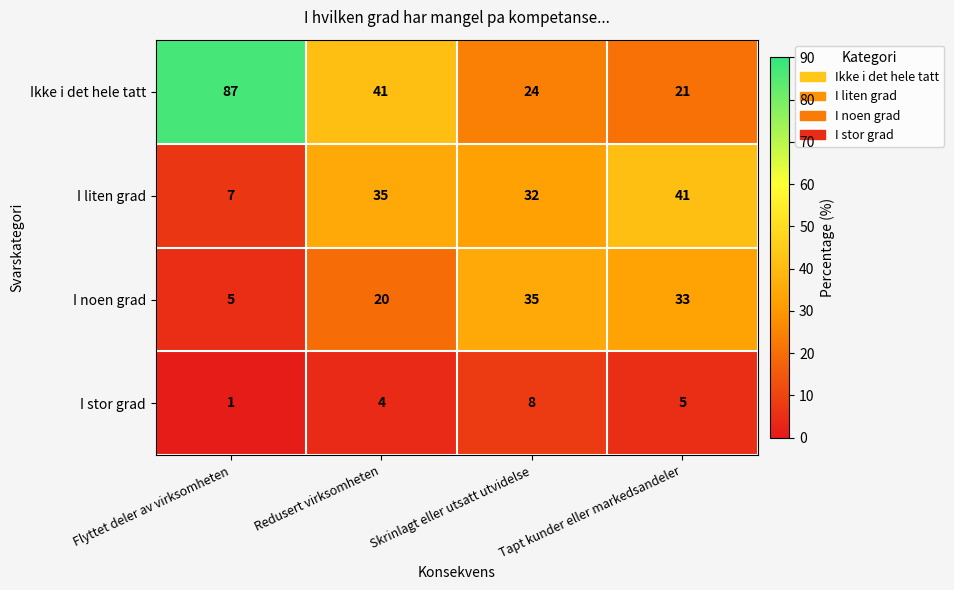

Count the number of data series in this chart.

4